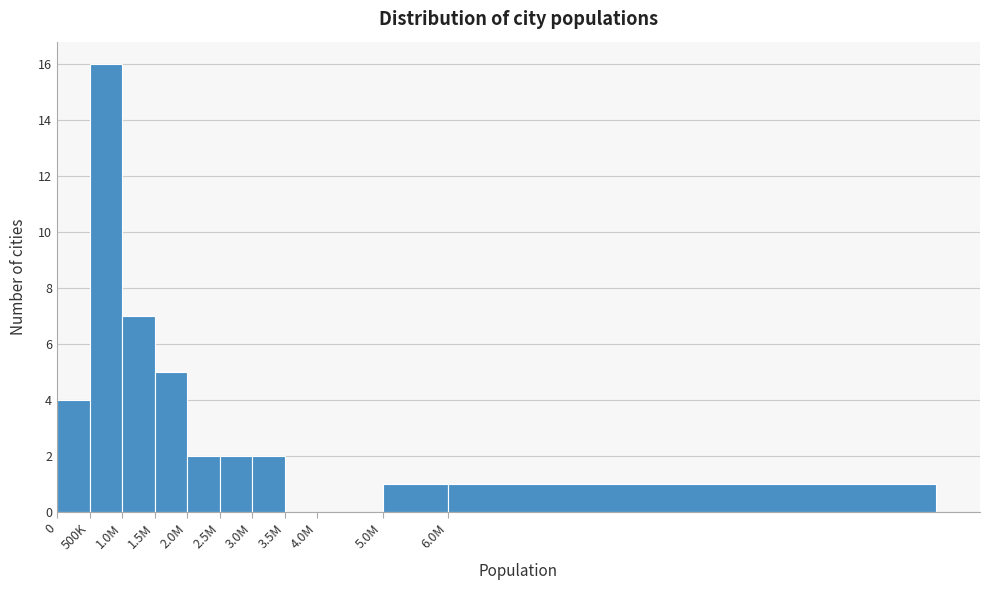

Reading right to left, list all the values displayed in this chart.

6.0M=1	5.0M=1	4.0M=0	3.5M=0	3.0M=2	2.5M=2	2.0M=2	1.5M=5	1.0M=7	500K=16	0=4